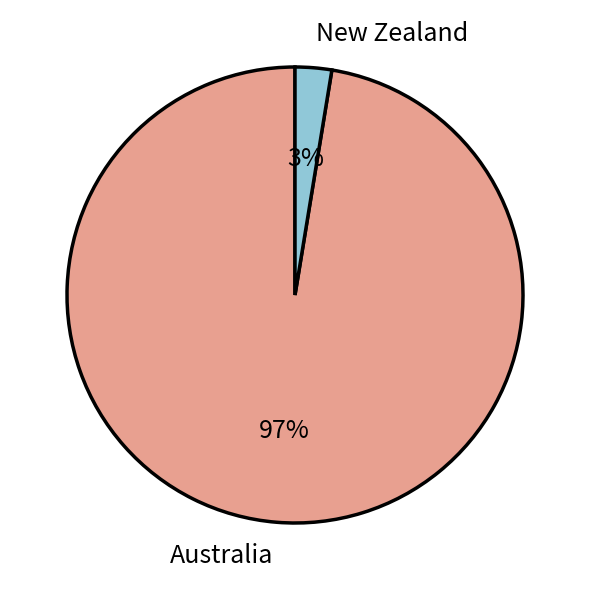

Is there a majority slice in this chart?

Yes